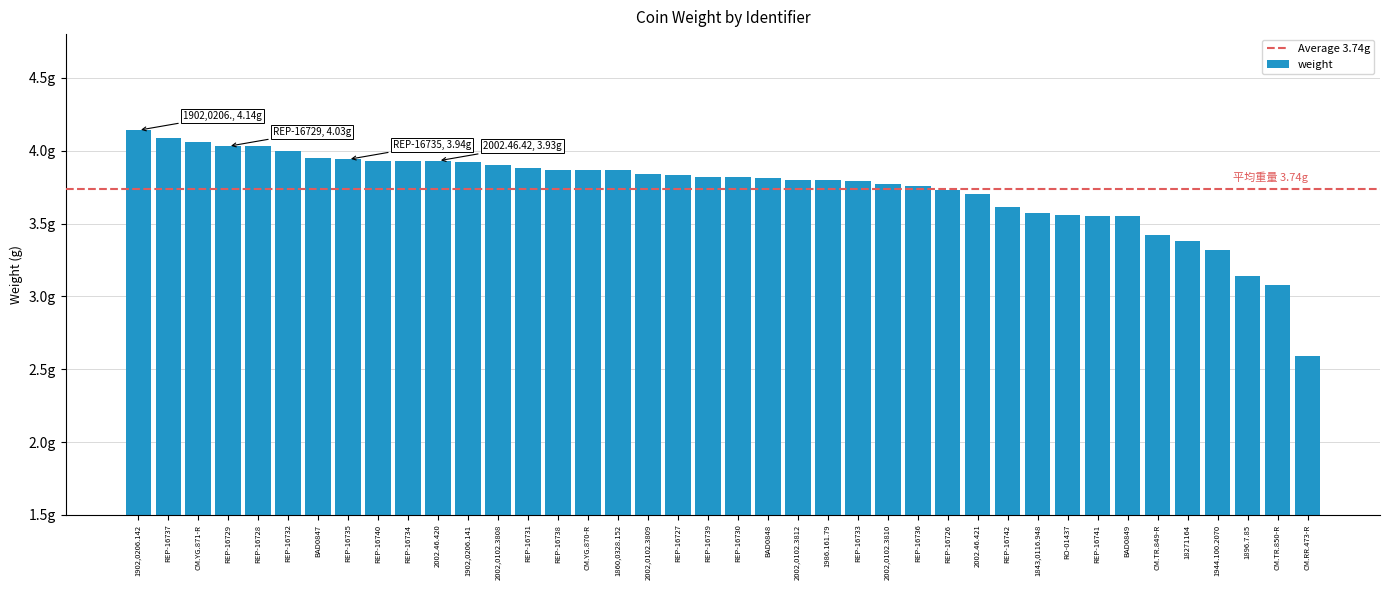

At which label is the value closest to 3?

CM.TR.850-R